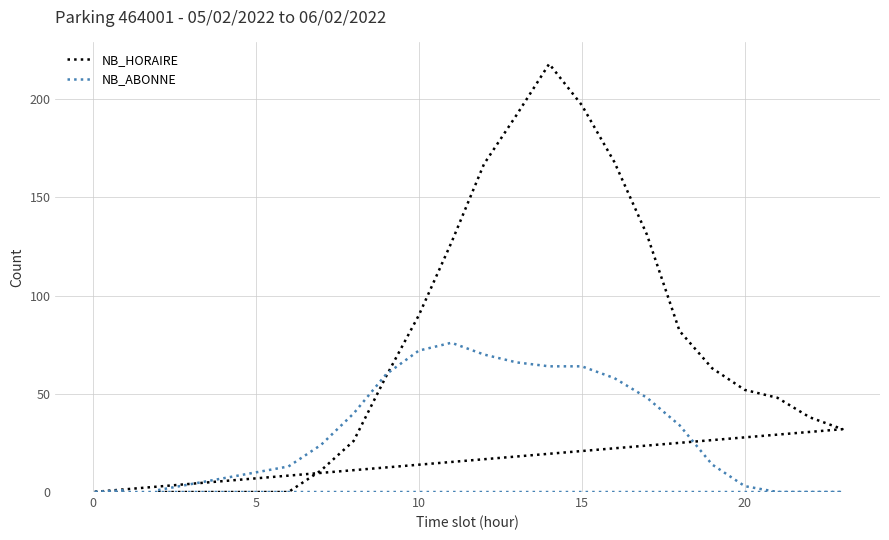

How many series are shown in this chart?

2